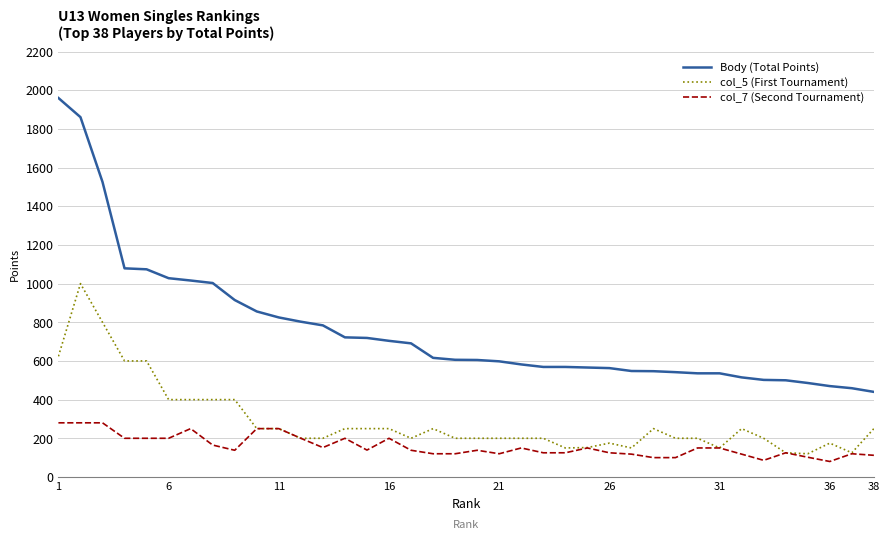

True or false: Body (Total Points) and col_5 (First Tournament) cross at least once.

False